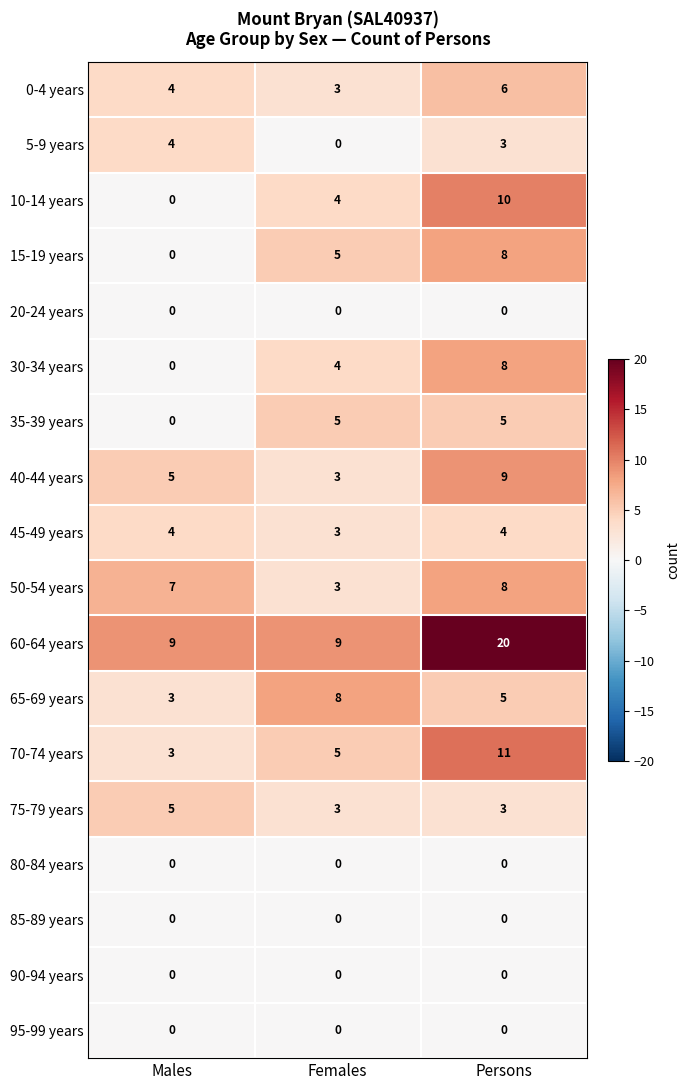

How many values in 15-19 years are above zero?

2